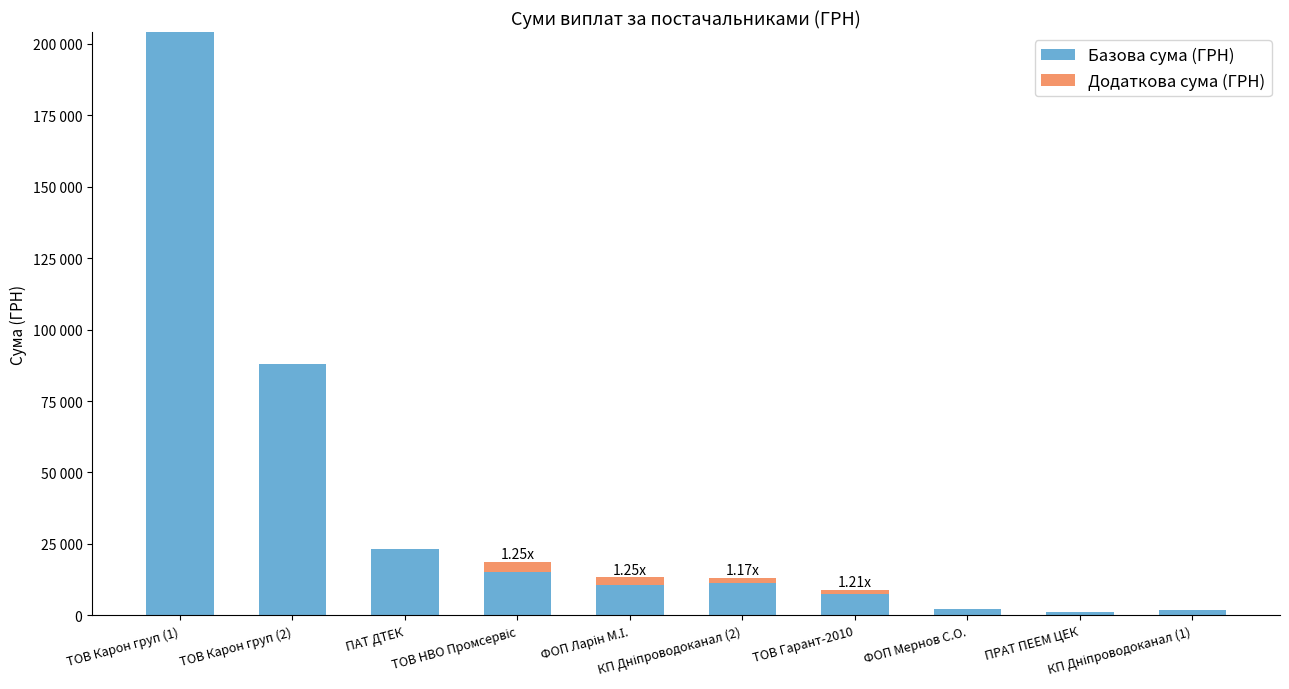

Which series has the widest spread of values?

Базова сума (ГРН)